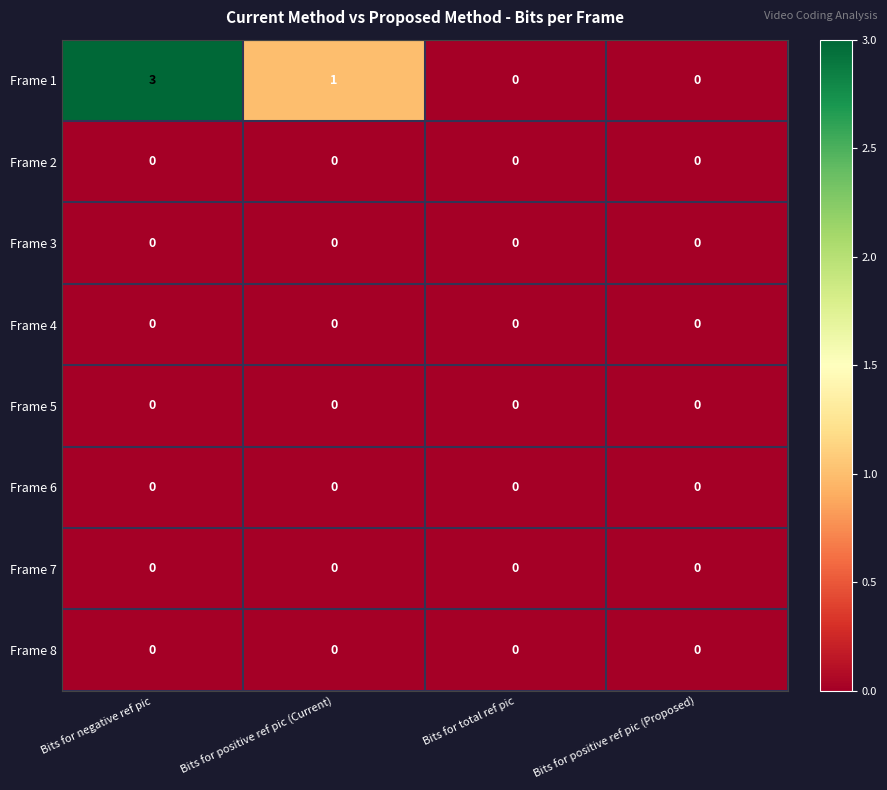

Which series changed the most between Bits for negative ref pic and Bits for positive ref pic (Proposed)?

Frame 1